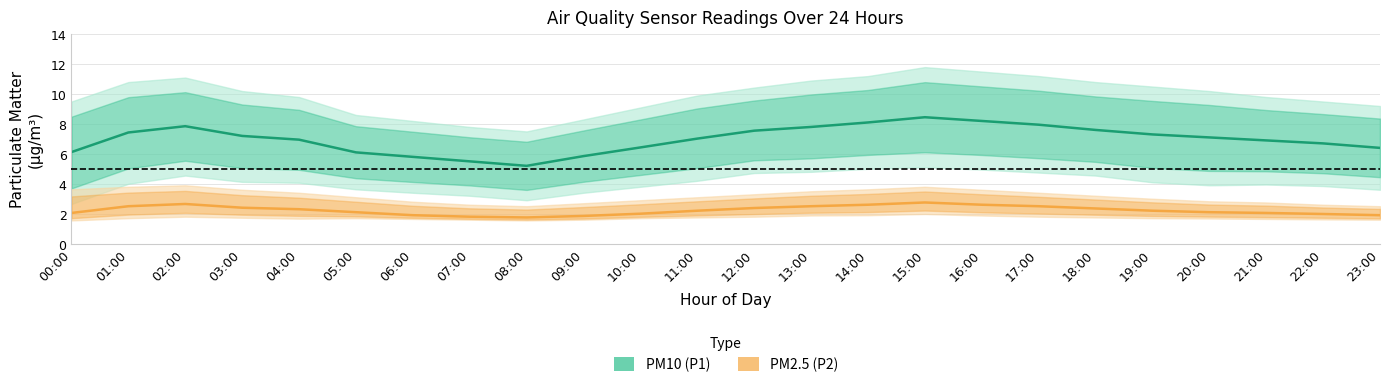

Reading right to left, transcribe all the data shown in this chart.

PM10 (P1): 6.4	6.7	6.9	7.1	7.3	7.6	8.0	8.2	8.4	8.1	7.8	7.5	7.0	6.4	5.8	5.2	5.5	5.8	6.1	7.0	7.2	7.8	7.4	6.1
PM2.5 (P2): 1.9	2.0	2.0	2.1	2.2	2.4	2.5	2.6	2.8	2.6	2.5	2.4	2.2	2.0	1.9	1.8	1.8	1.9	2.1	2.3	2.4	2.6	2.5	2.0